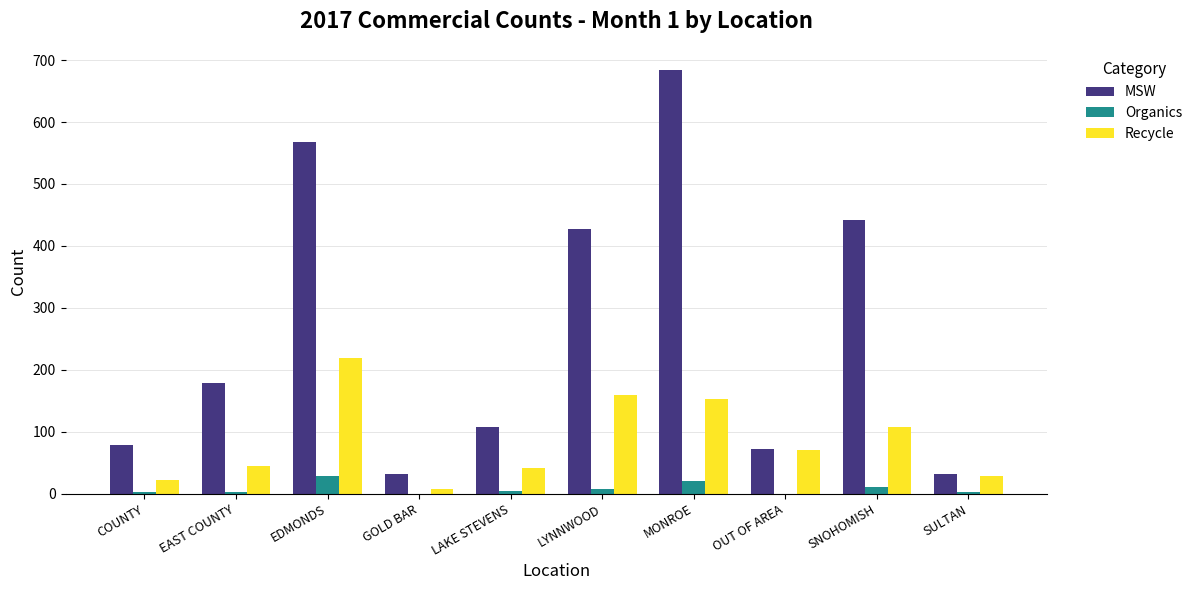

How many groups of bars are there?

10